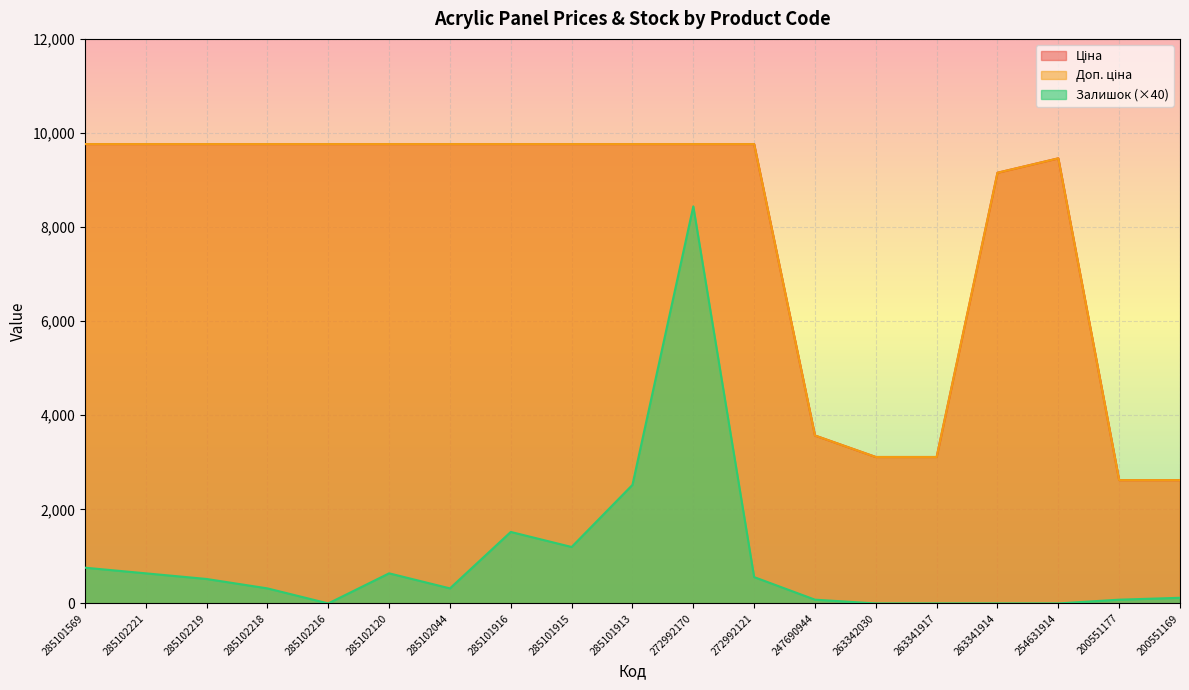

At how many categories does at least one series exceed 9672?

12